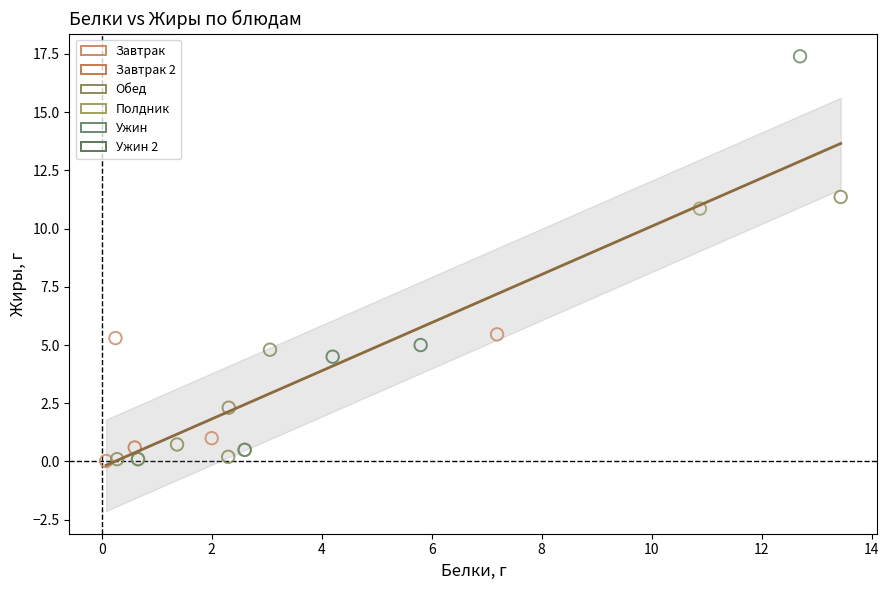

What are all the series names shown in the legend?

Завтрак, Завтрак 2, Обед, Полдник, Ужин, Ужин 2